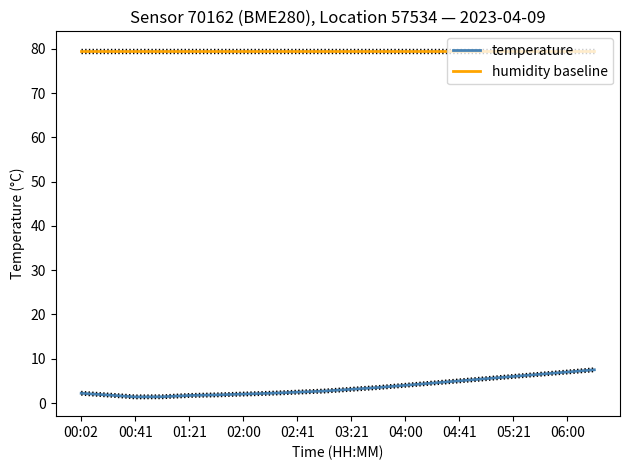

What is the value of the temperature point at the 9th from the left?

2.5